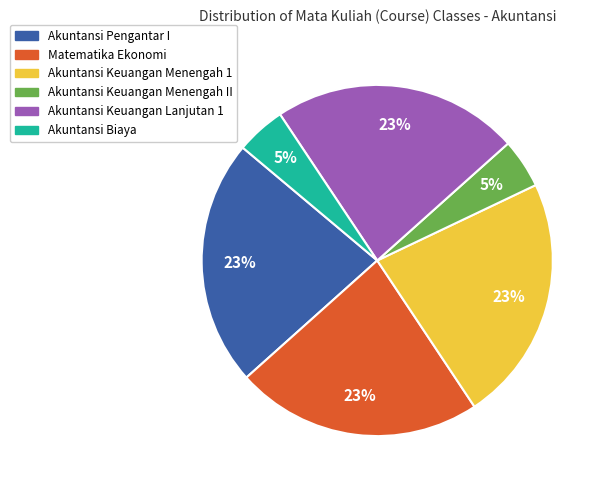

Does Akuntansi Biaya account for over 50% of the chart?

No